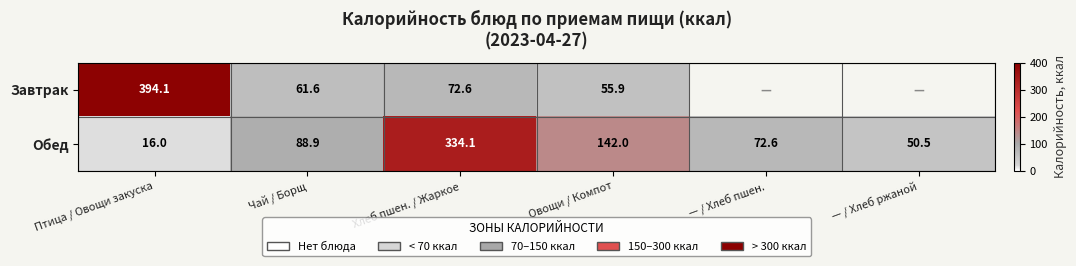

What value does the Завтрак series have at Овощи / Компот?

55.9